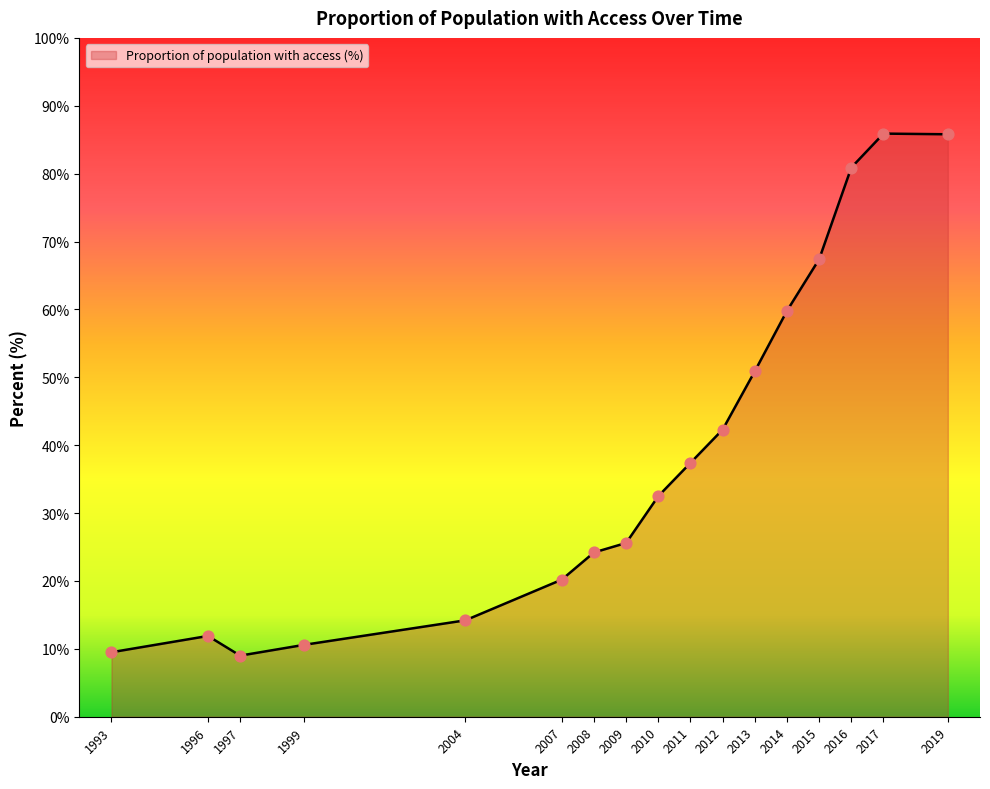

Between 2004 and 2011, which is larger?

2011